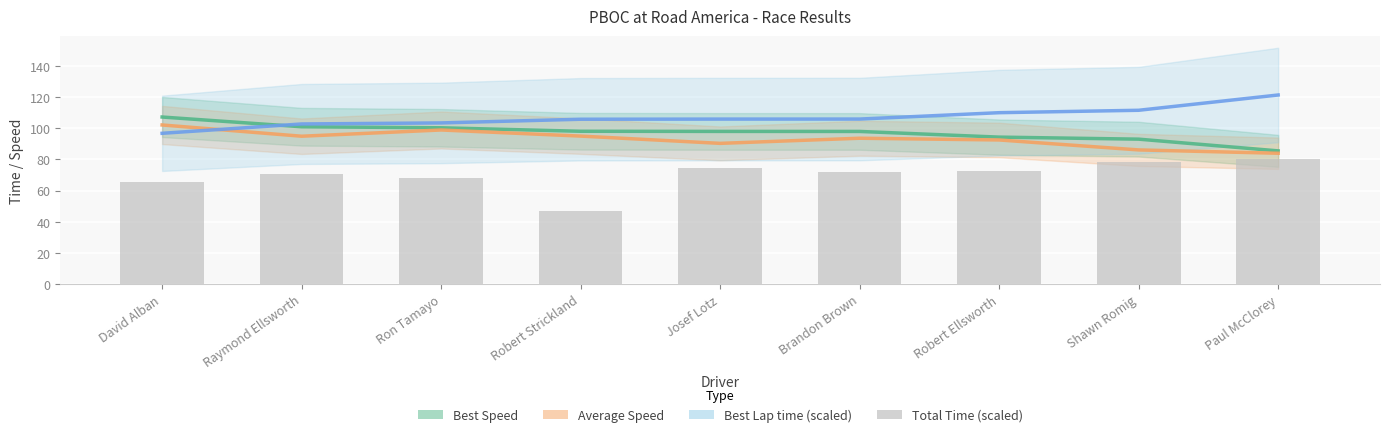

What is the lowest value of the Average Speed series?

83.9